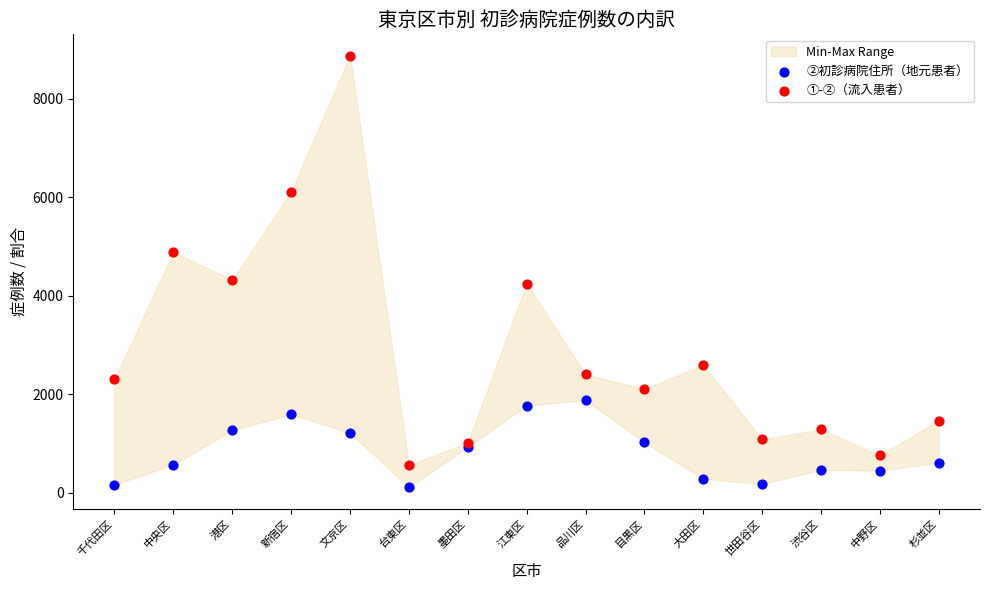

Which series reaches the maximum Y coordinate?

①-②（流入患者）